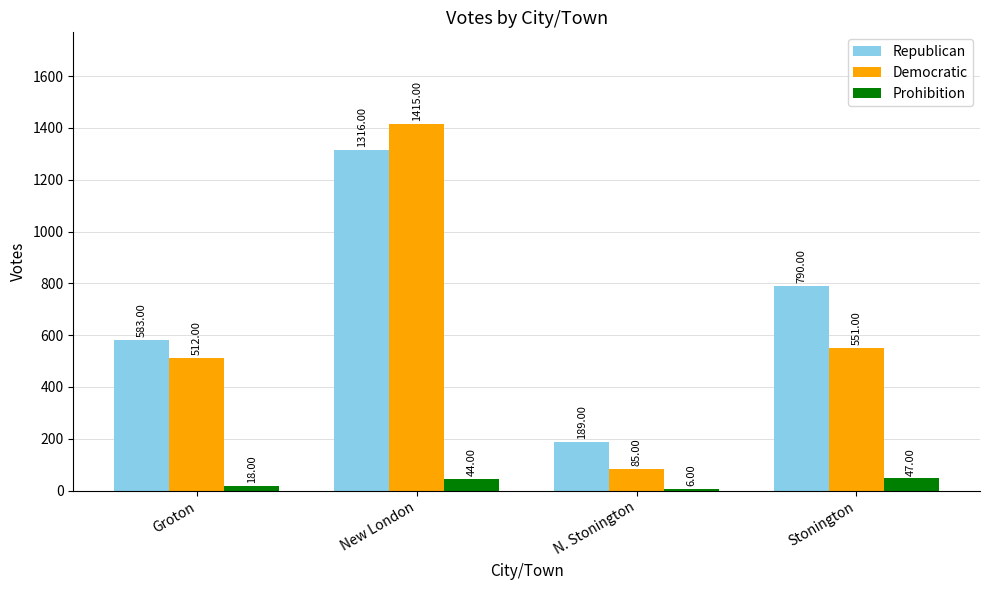

Reading left to right, what are all the values shown in this chart?

Republican: 583	1316	189	790
Democratic: 512	1415	85	551
Prohibition: 18	44	6	47